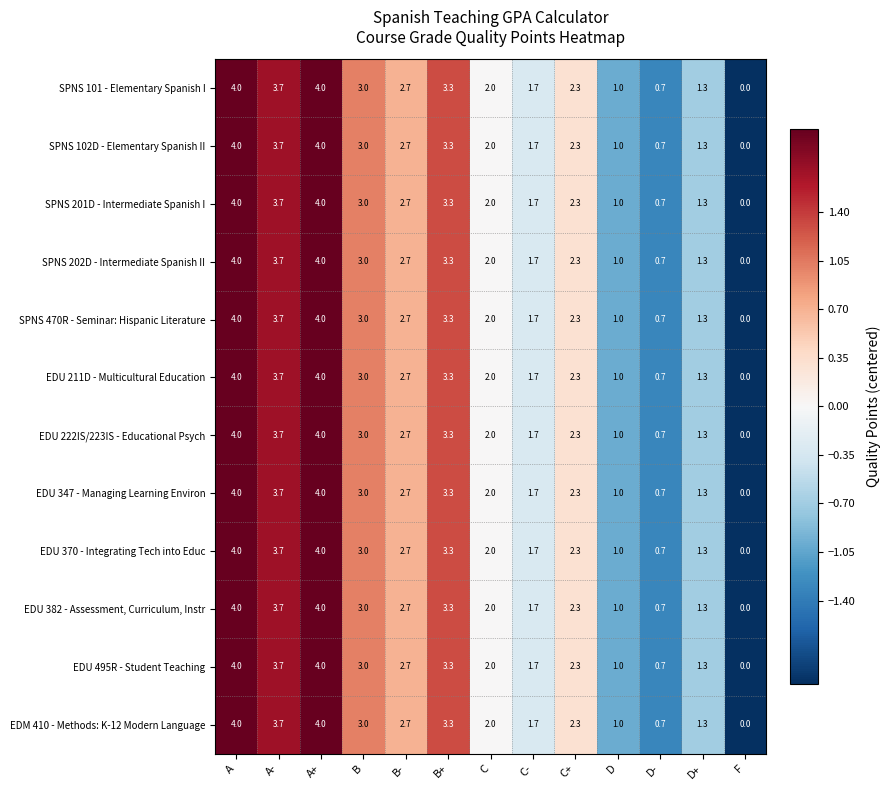

What is the total value across all series at D-?

8.4